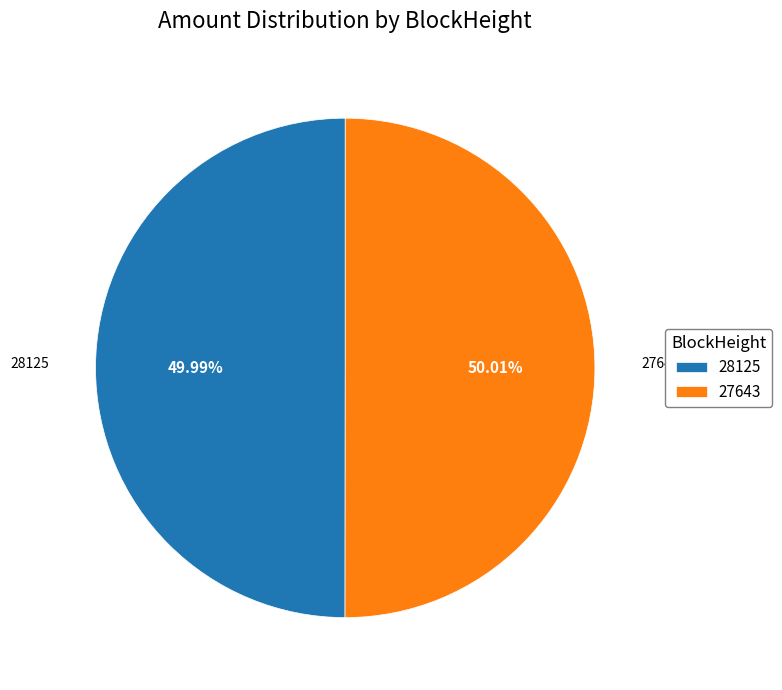

Is there a majority slice in this chart?

Yes